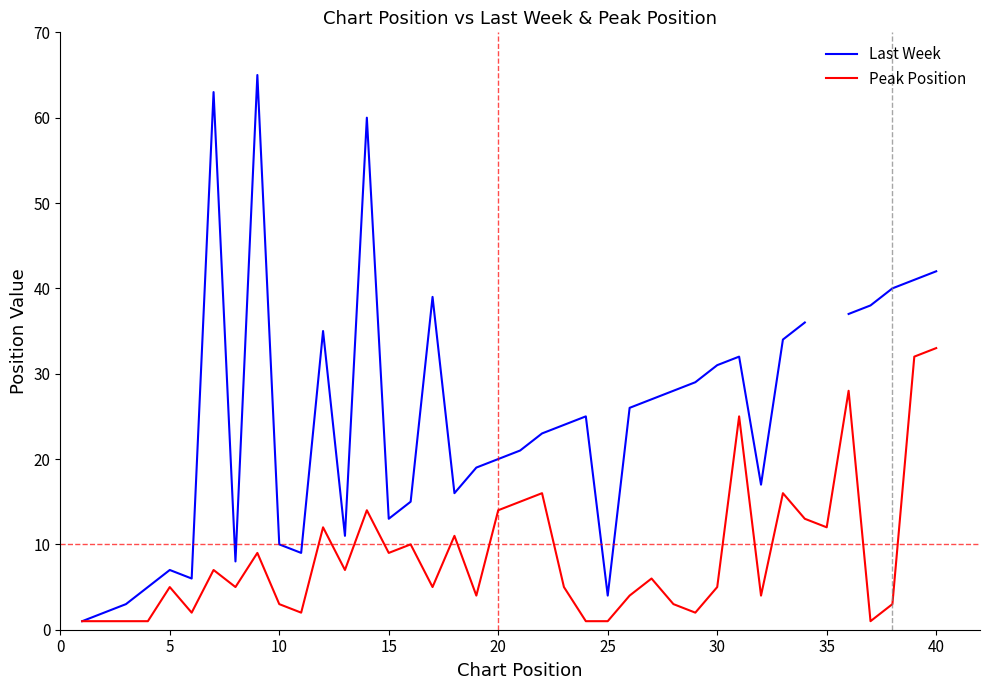

Does the chart display data point markers on the line(s)?

No